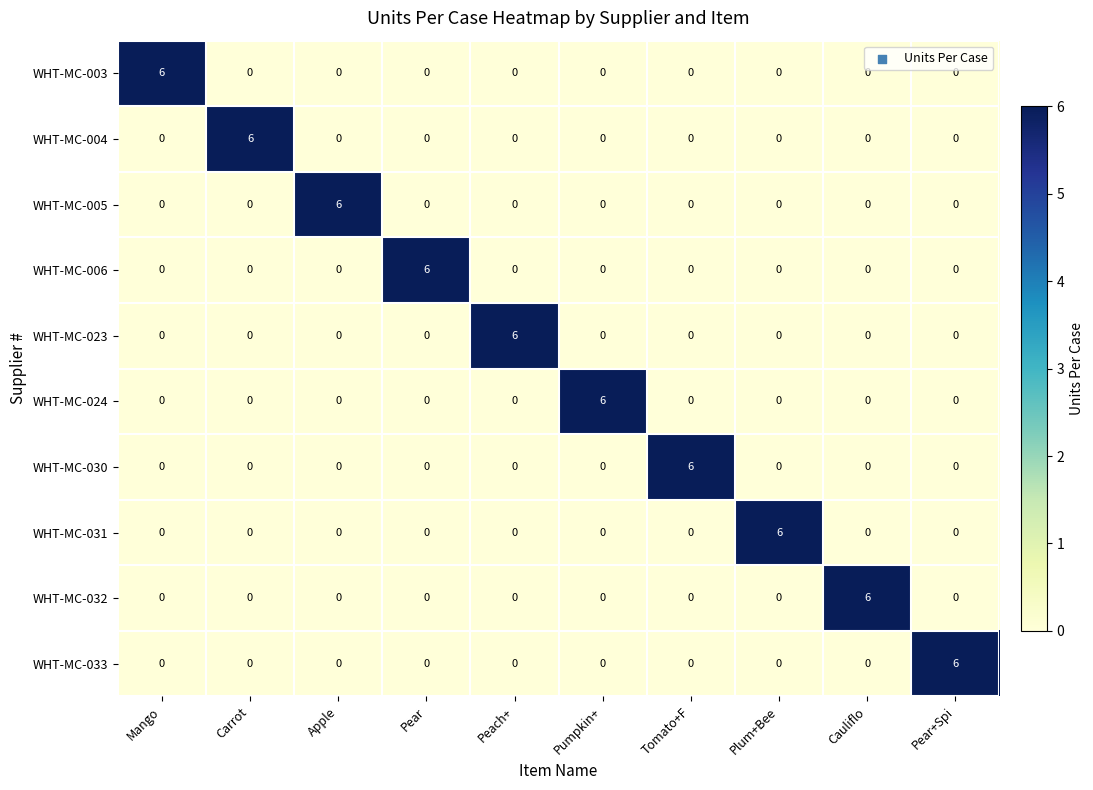

Is it true that WHT-MC-006 equals 0 at Carrot?

True